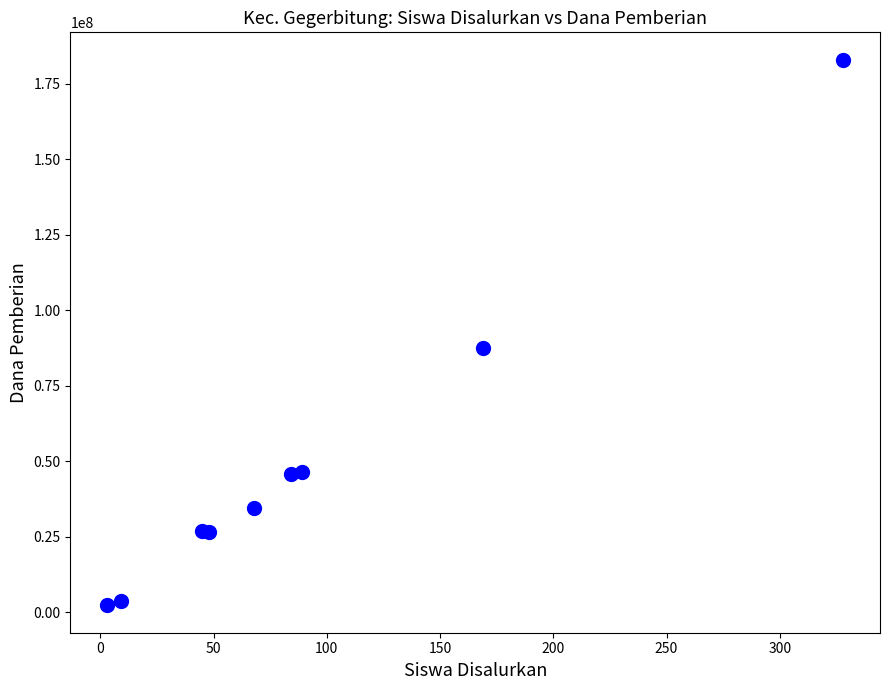

What Y value in the scatter plot is closest to 92625000?

87375000